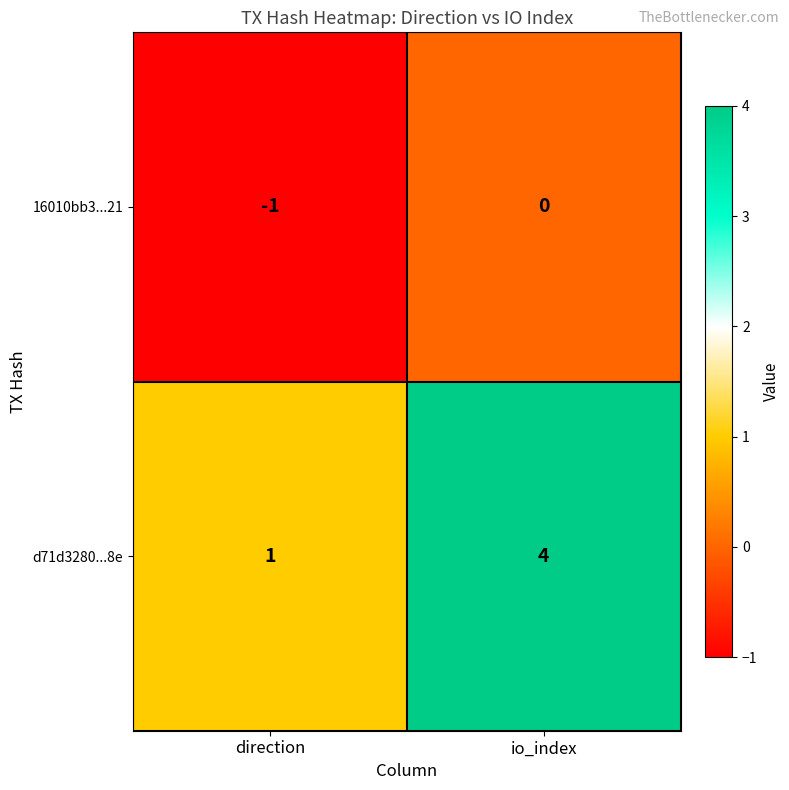

At io_index, list the series in order from largest to smallest.

d71d3280...8e, 16010bb3...21